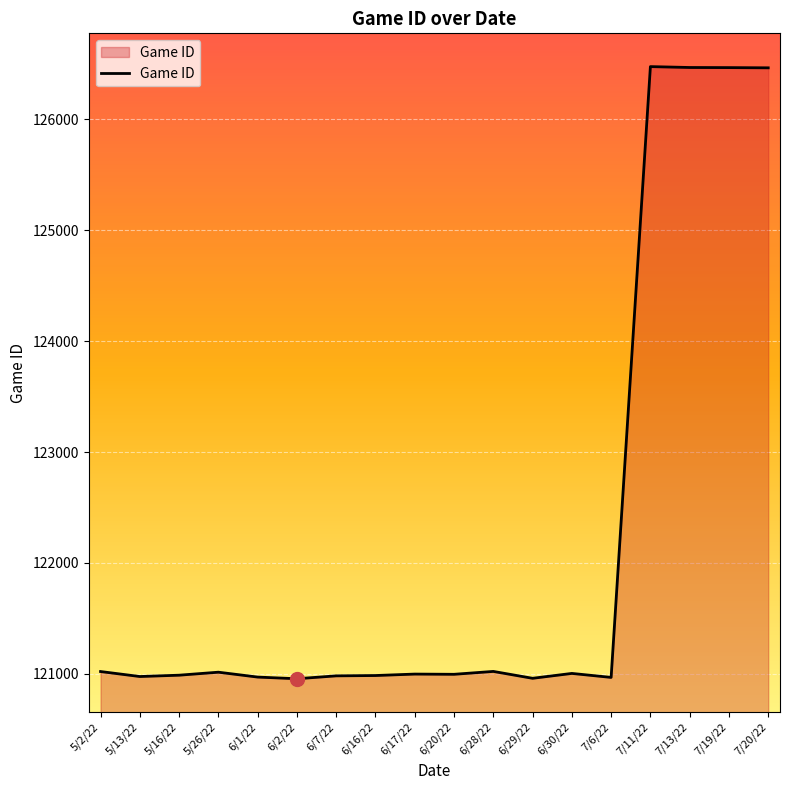

What is the change in value from 6/7/22 to 7/13/22?

+5485